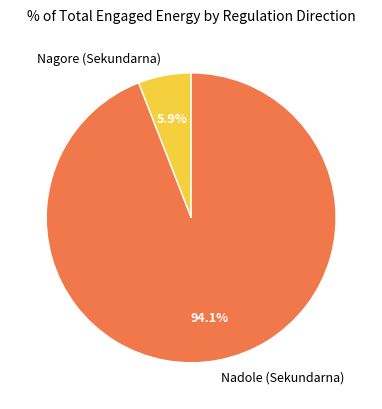

How many segments does this pie chart have?

2